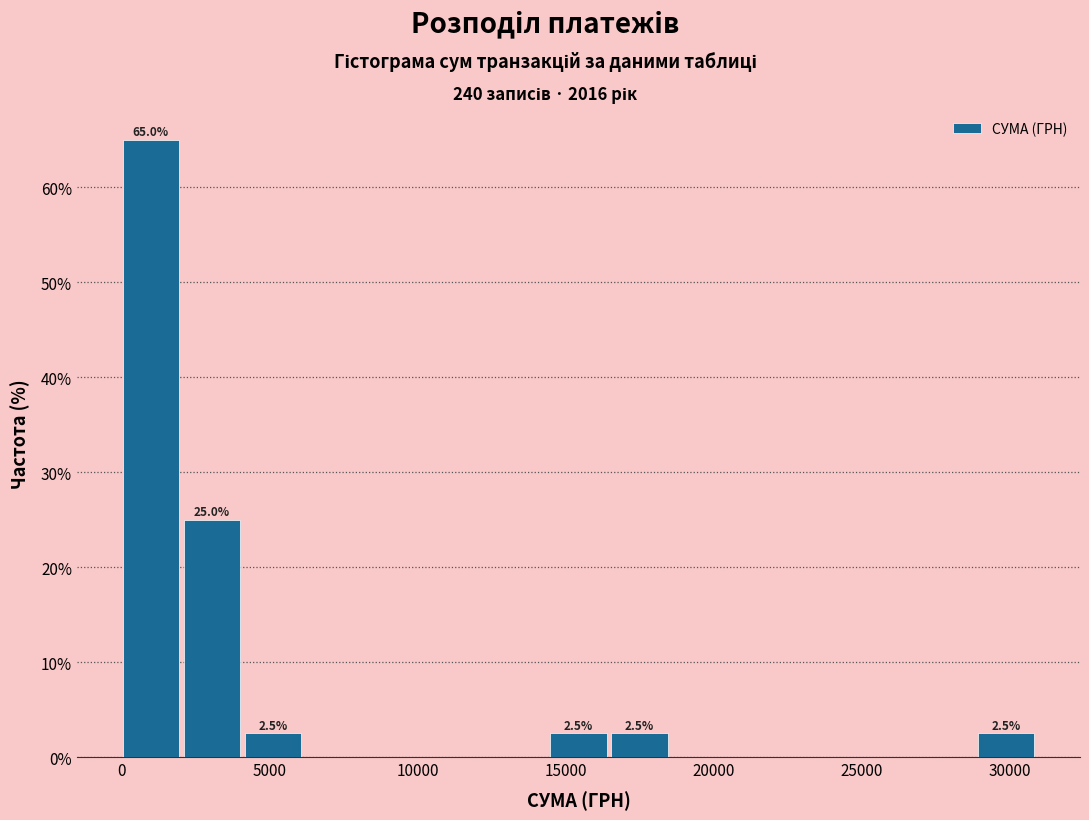

Over which range of the x-axis is the bar tallest?

0 to 2000